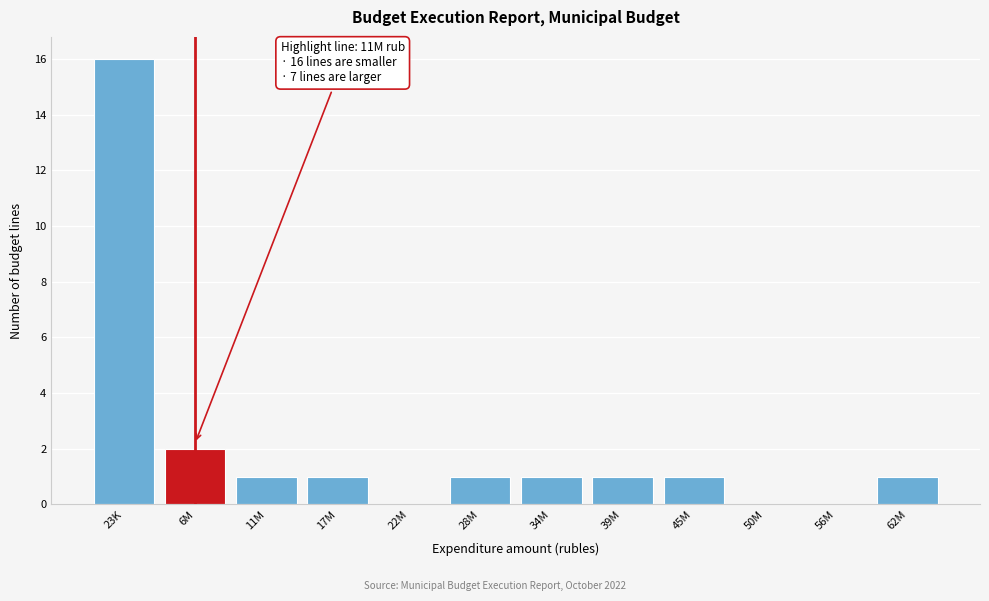

Reading right to left, what are all the values shown in this chart?

62M=1	56M=0	50M=0	45M=1	39M=1	34M=1	28M=1	22M=0	17M=1	11M=1	6M=2	23K=16